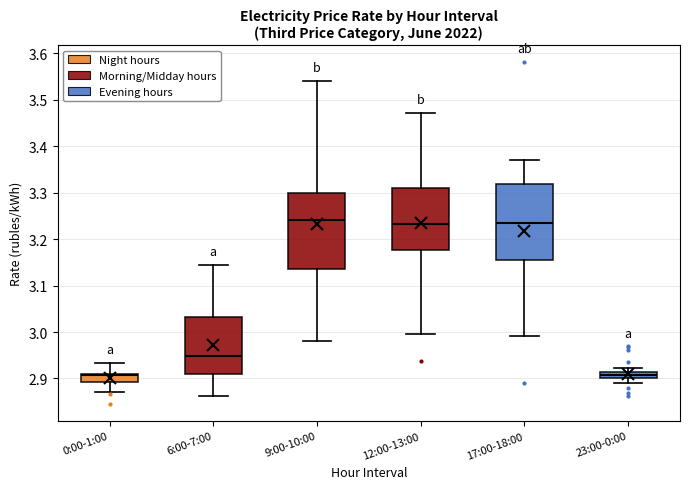

Where is the lower edge of the box for 17:00-18:00 on the y-axis? The values are not printed on the chart, so give them approximately, as read against the axis.

3.15